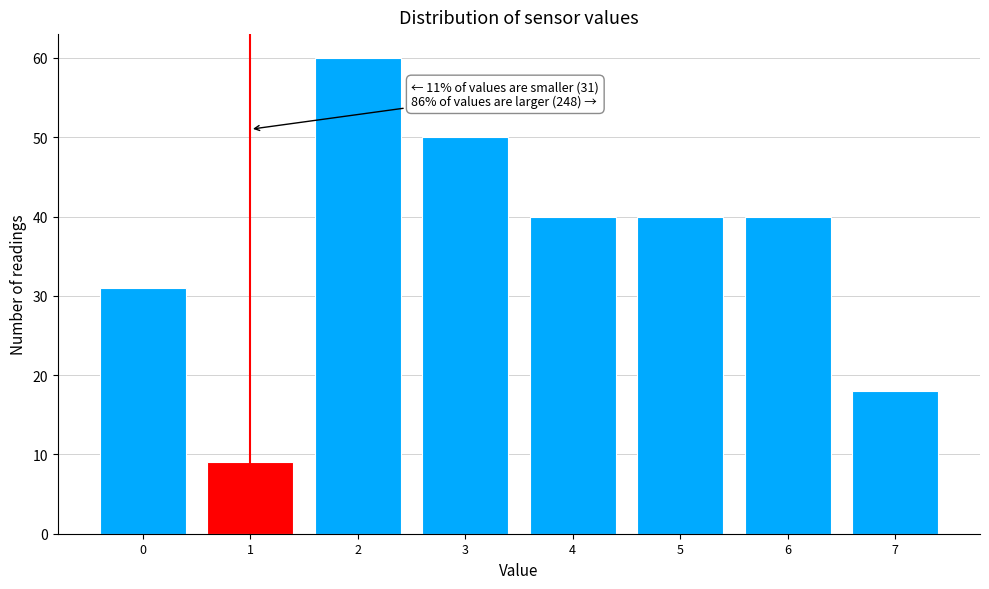

Reading right to left, what are all the values shown in this chart?

7=18	6=40	5=40	4=40	3=50	2=60	1=9	0=31